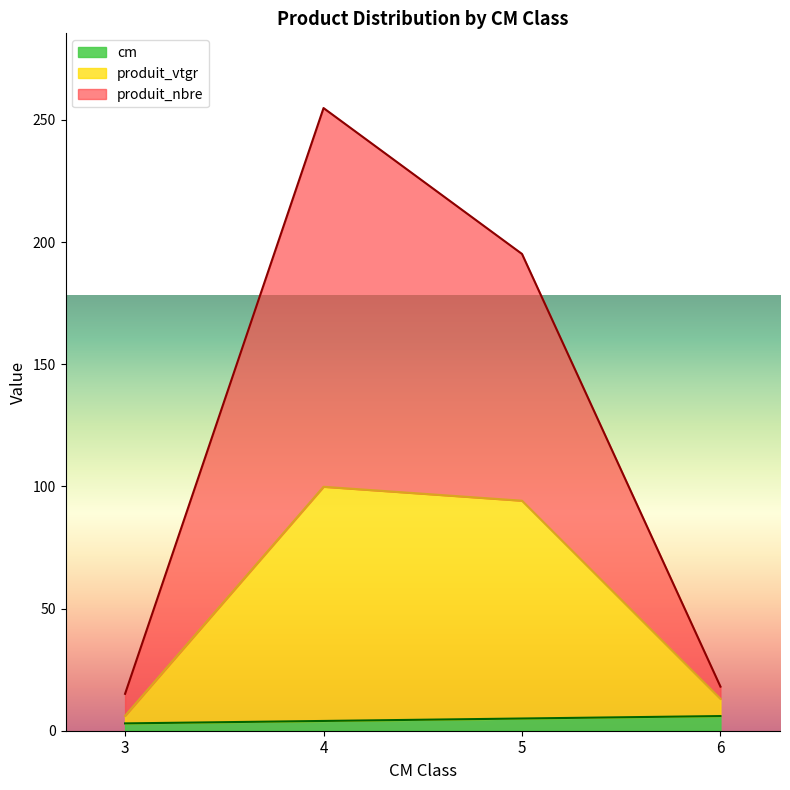

At which category is the sum across all series the highest?

4